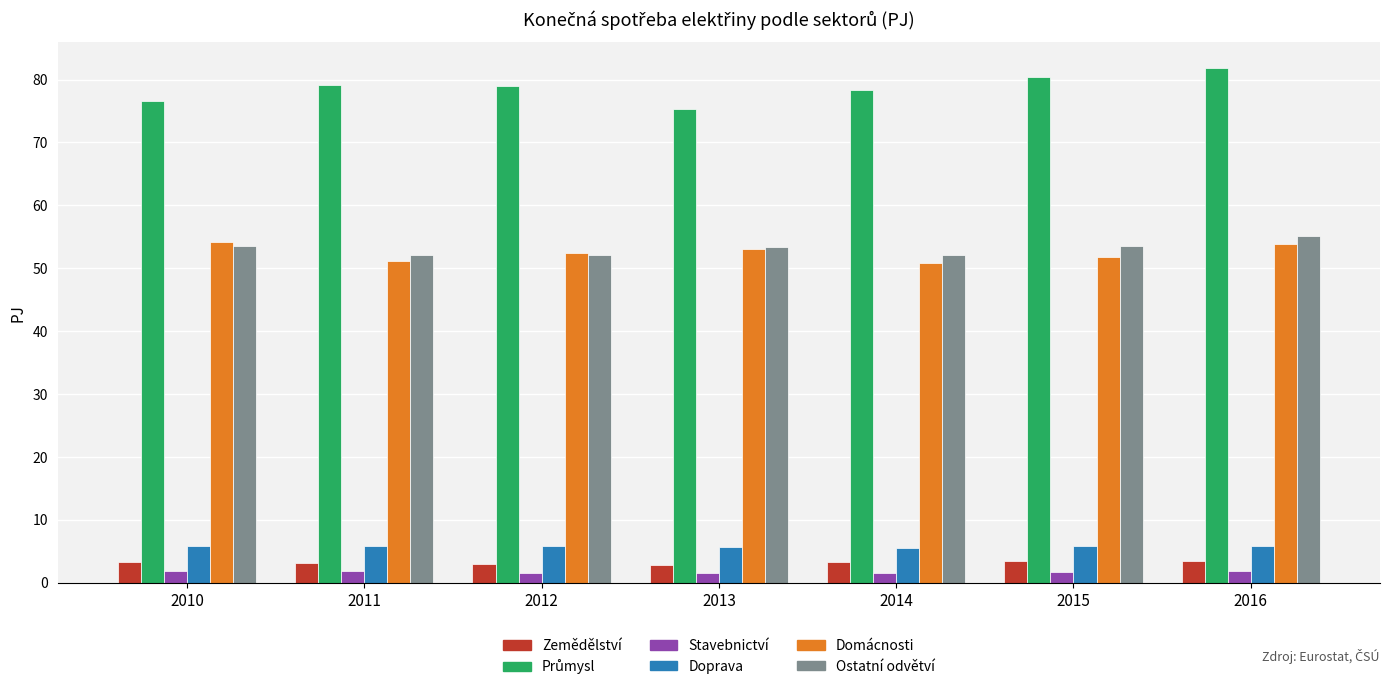

What value does the Doprava series have at 2012?

5.8